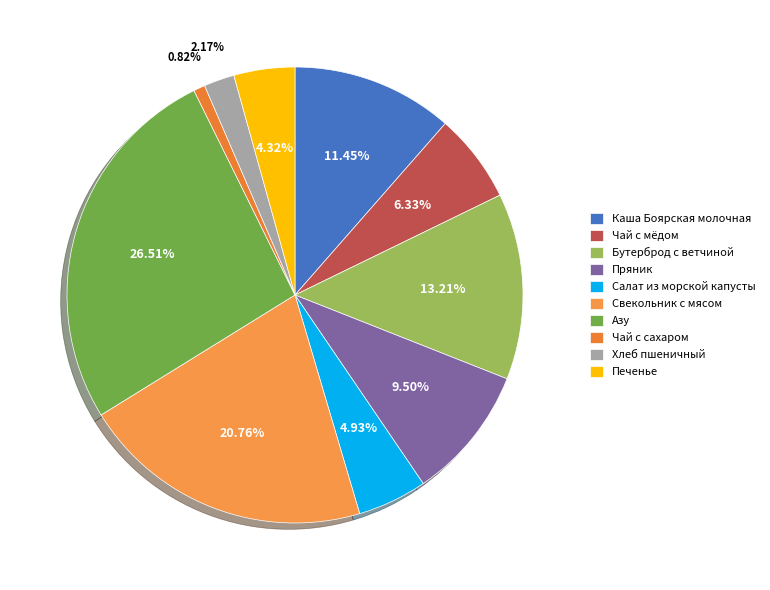

Count the number of slices in the pie.

10